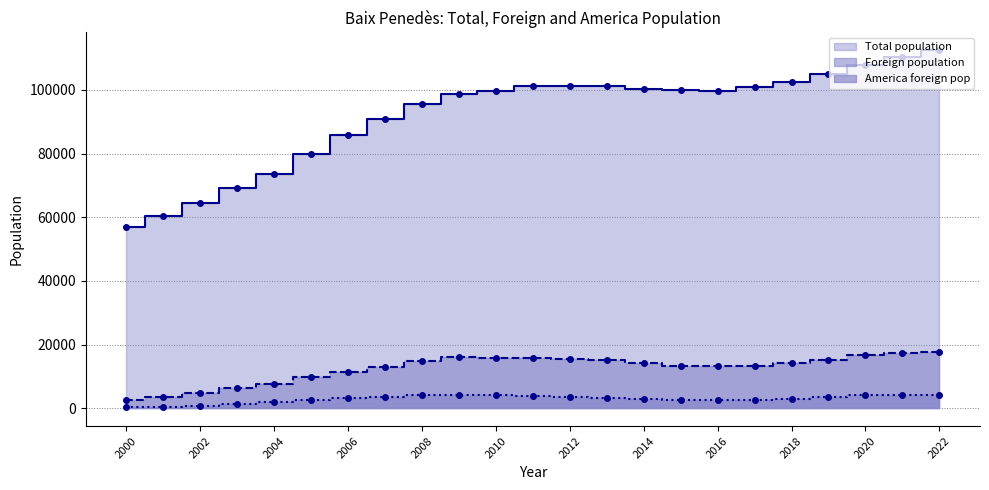

Which series has the largest total across all categories?

Total population